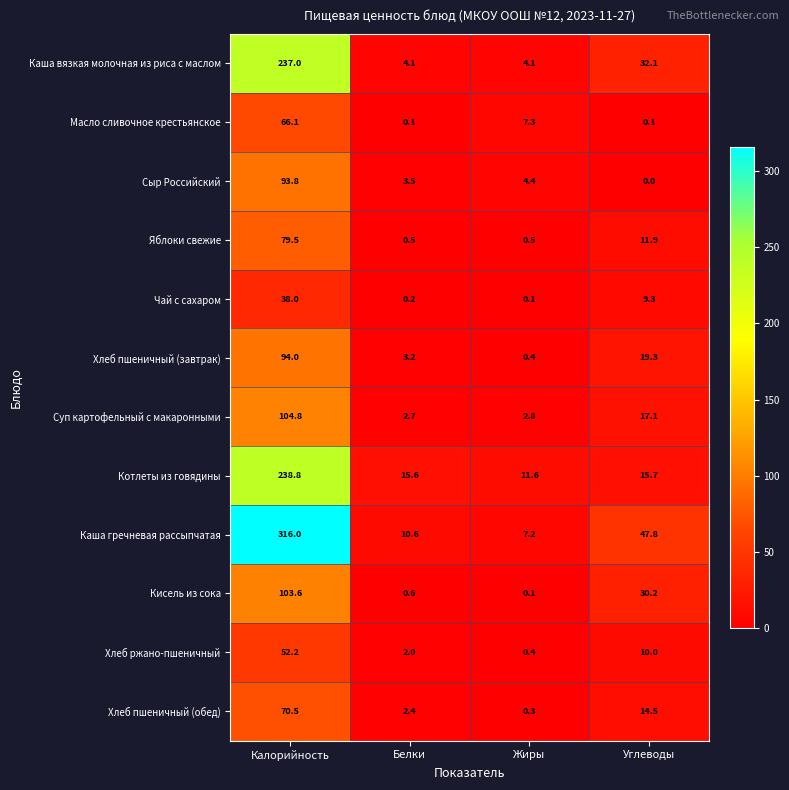

List the series in order of their peak value, lowest first.

Чай с сахаром, Хлеб ржано-пшеничный, Масло сливочное крестьянское, Хлеб пшеничный (обед), Яблоки свежие, Сыр Российский, Хлеб пшеничный (завтрак), Кисель из сока, Суп картофельный с макаронными, Каша вязкая молочная из риса с маслом, Котлеты из говядины, Каша гречневая рассыпчатая